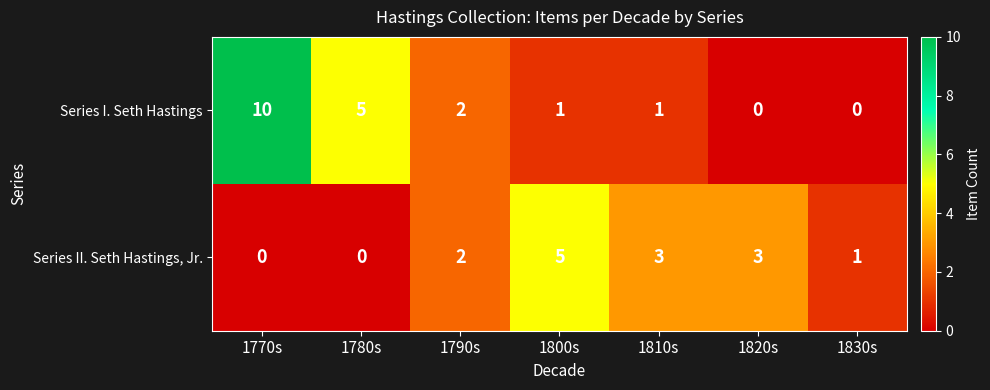

Rank the series at 1770s from highest to lowest value.

Series I. Seth Hastings, Series II. Seth Hastings, Jr.